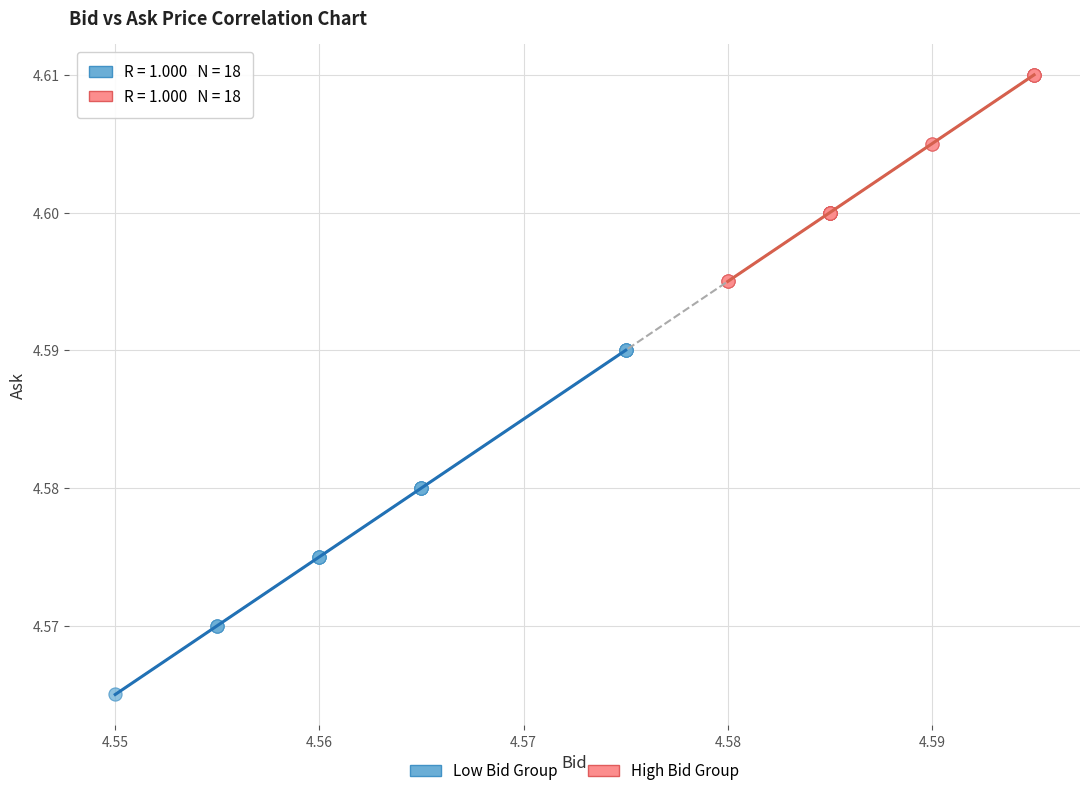

Which series reaches the minimum Y coordinate?

Low Bid Group